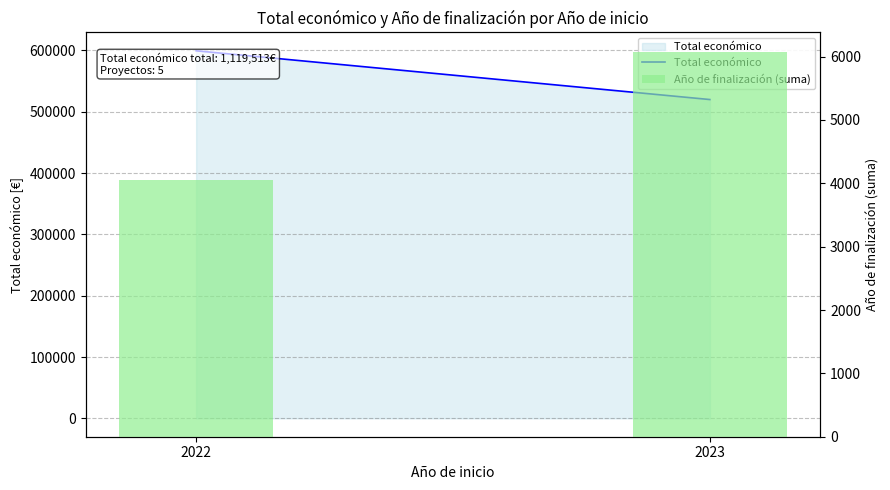

What is the total value across all series at 2023?

526077